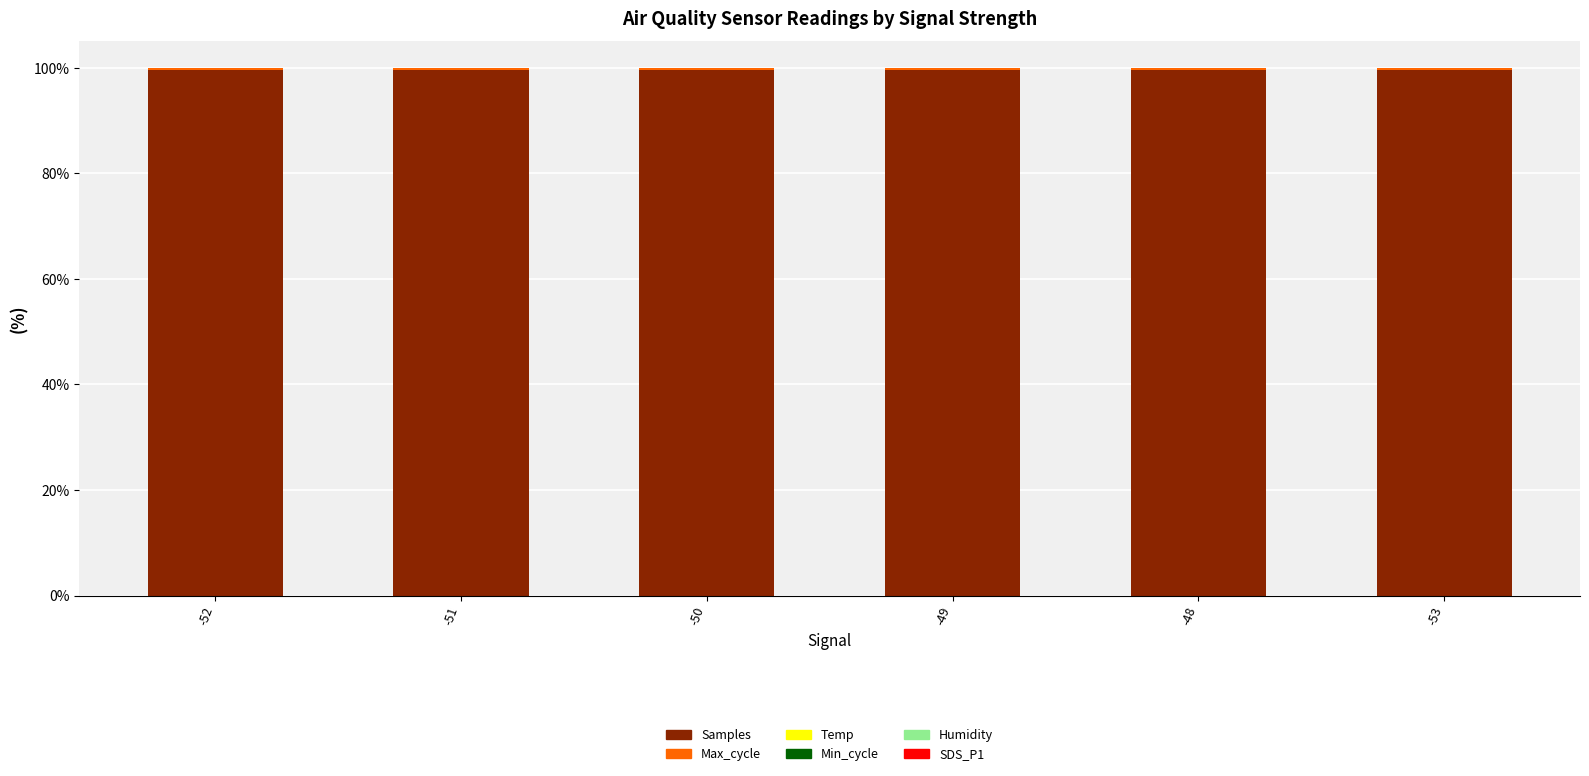

The Samples series shows 99.6 at -52. True or false?

True